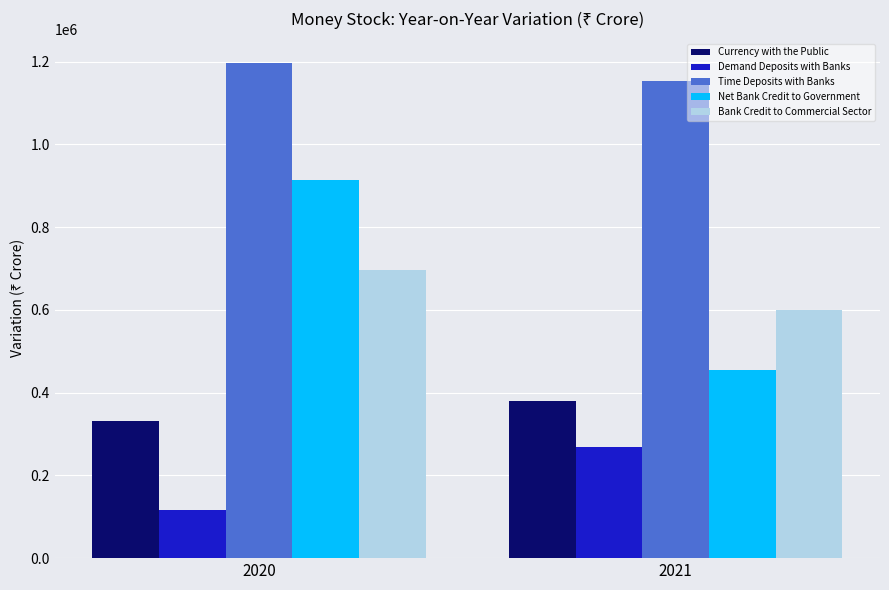

The value of Time Deposits with Banks at 2021 is 1974203. True or false?

False